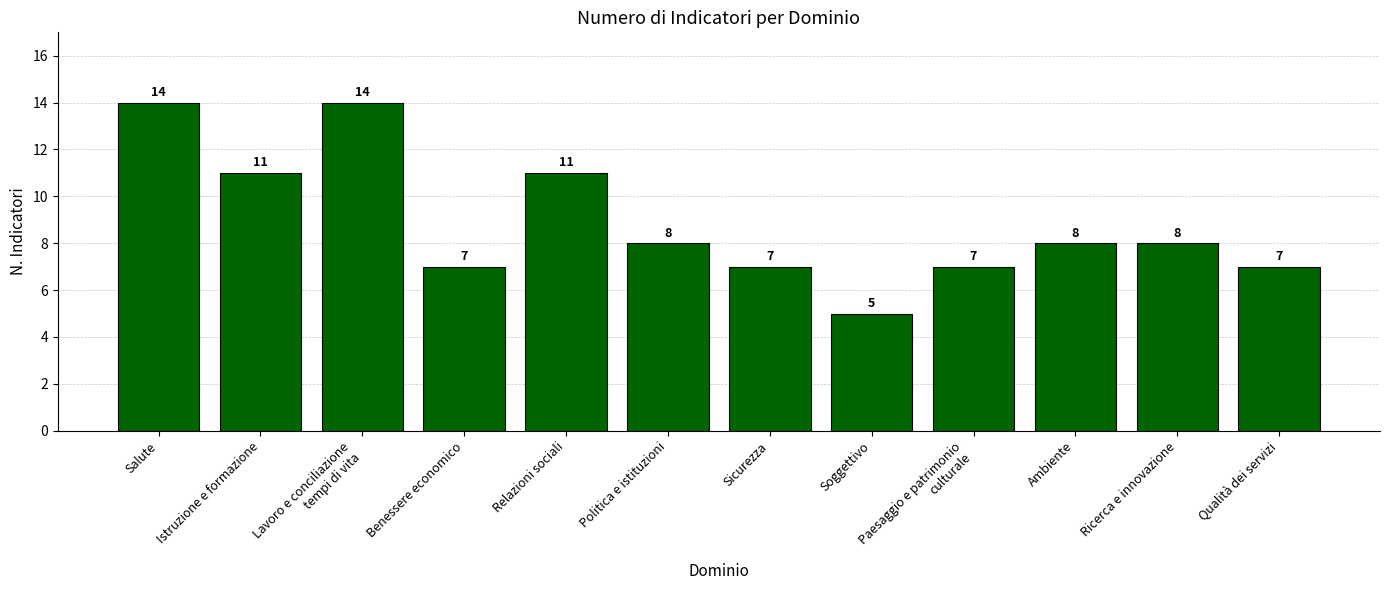

What is the ratio of the value at Sicurezza to the value at Relazioni sociali?

0.6